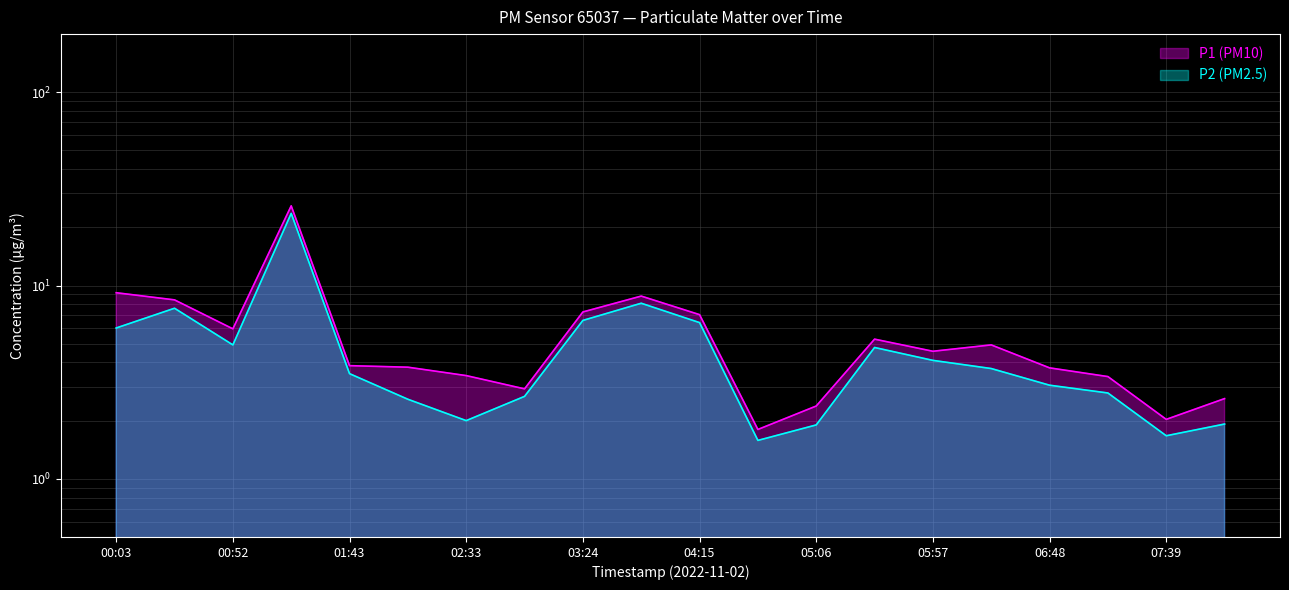

How many data points in P1 are less than 4?

10